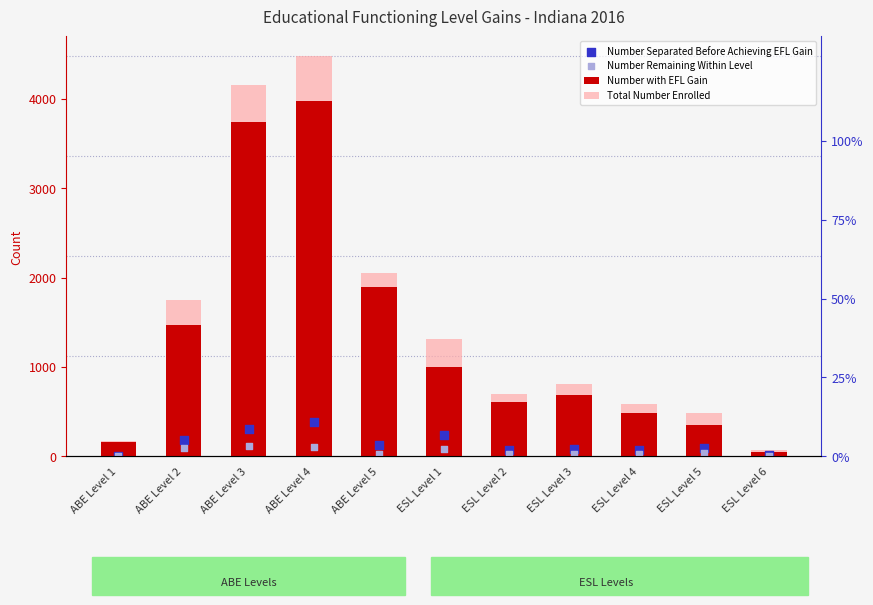

Which series reaches the maximum Y coordinate?

Total Number Enrolled